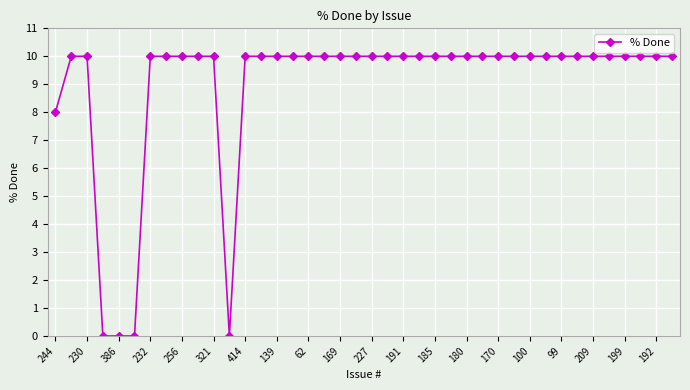

Is this an area chart (filled region under the line)?

No